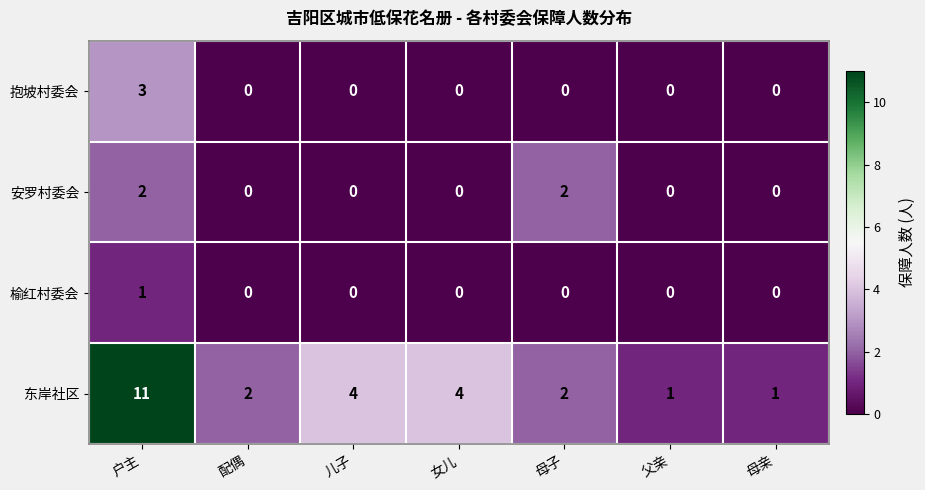

List the series in order of their peak value, lowest first.

榆红村委会, 安罗村委会, 抱坡村委会, 东岸社区